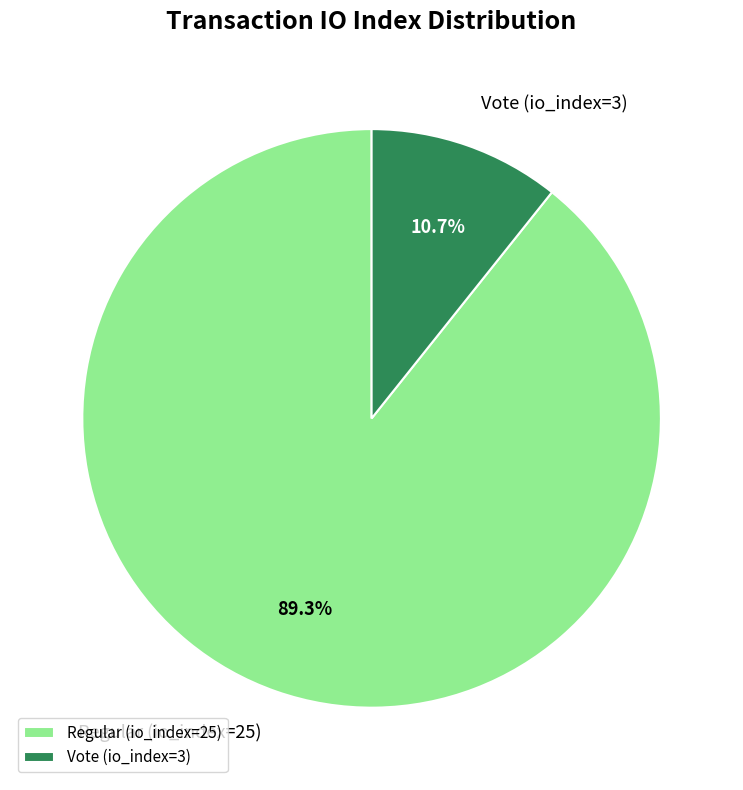

The Vote (io_index=3) slice represents 11% of the pie. True or false?

True